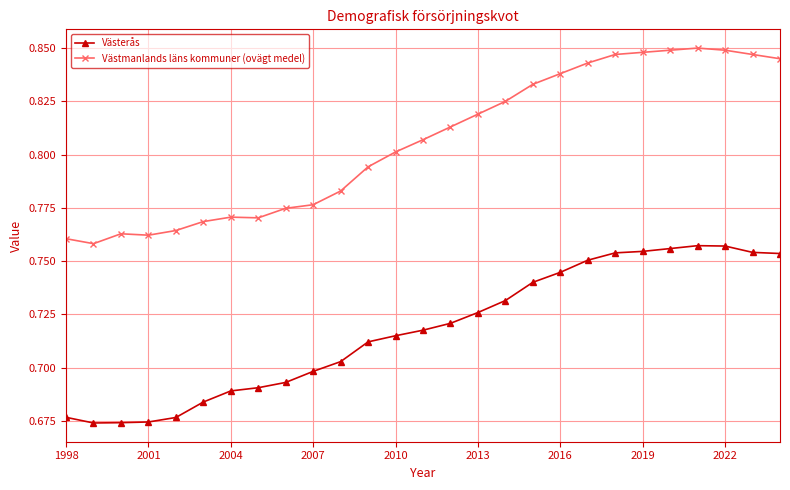

Rank the series by their average value, from highest to lowest.

Västmanlands läns kommuner (ovägt medel), Västerås